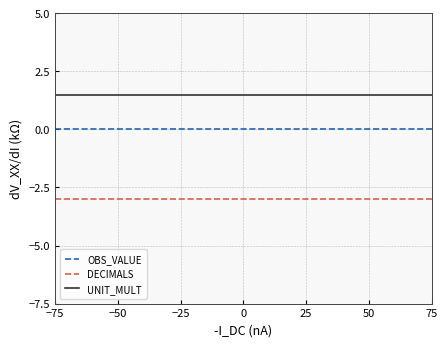

List the series in order of their peak value, lowest first.

DECIMALS, OBS_VALUE, UNIT_MULT